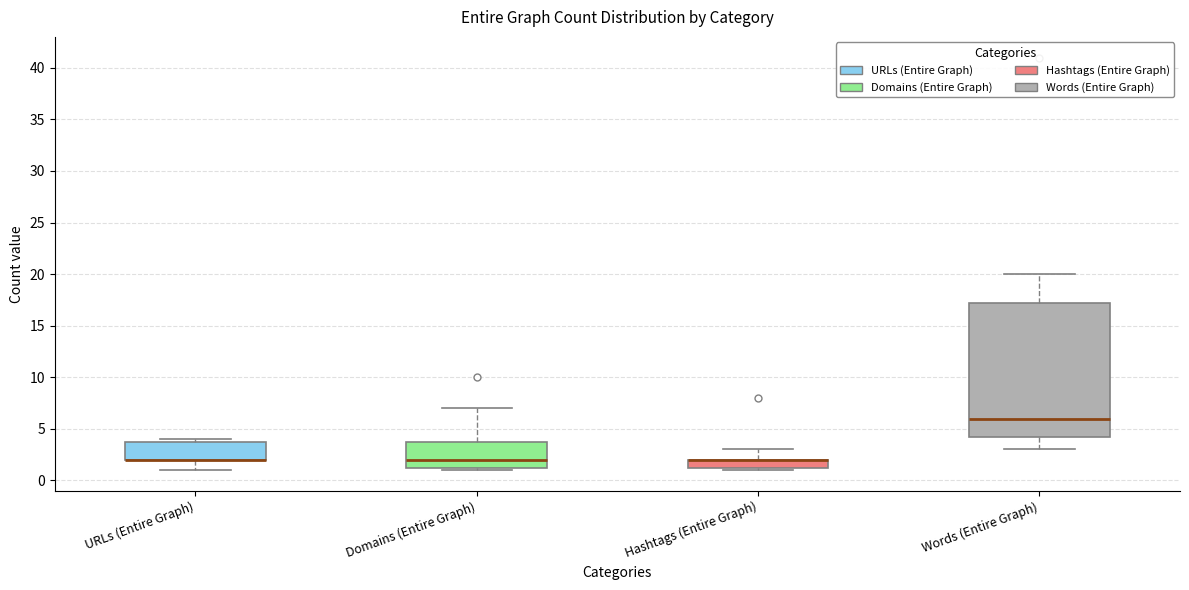

Reading left to right, read every box against the y-axis: the position of its median line, the range the box covers, and the ends of its whiskers. The values are not printed on the chart, so give them approximately, as read against the axis.

URLs (Entire Graph): median 2.0 (drawn on the box's lower edge), box 2.0 to 4.0, whiskers 1.0 to 4.0 (just above the box's upper edge)
Domains (Entire Graph): median 2.0, box 1.5 to 4.0, whiskers 1.0 to 7.0
Hashtags (Entire Graph): median 2.0 (drawn on the box's upper edge), box 1.5 to 2.0, whiskers 1.0 to 3.0
Words (Entire Graph): median 6.0, box 4.5 to 17.5, whiskers 3.0 to 20.0